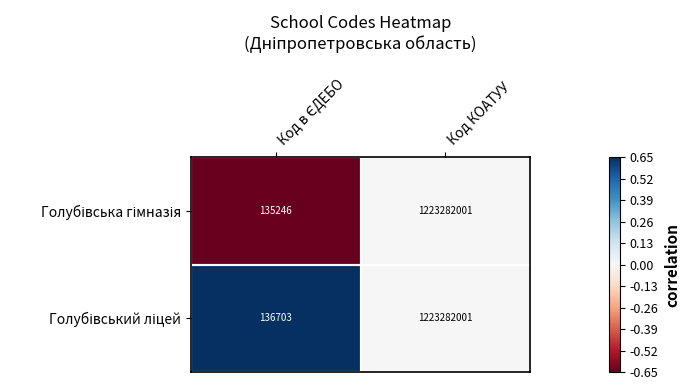

What is the greatest value displayed?

1223282001